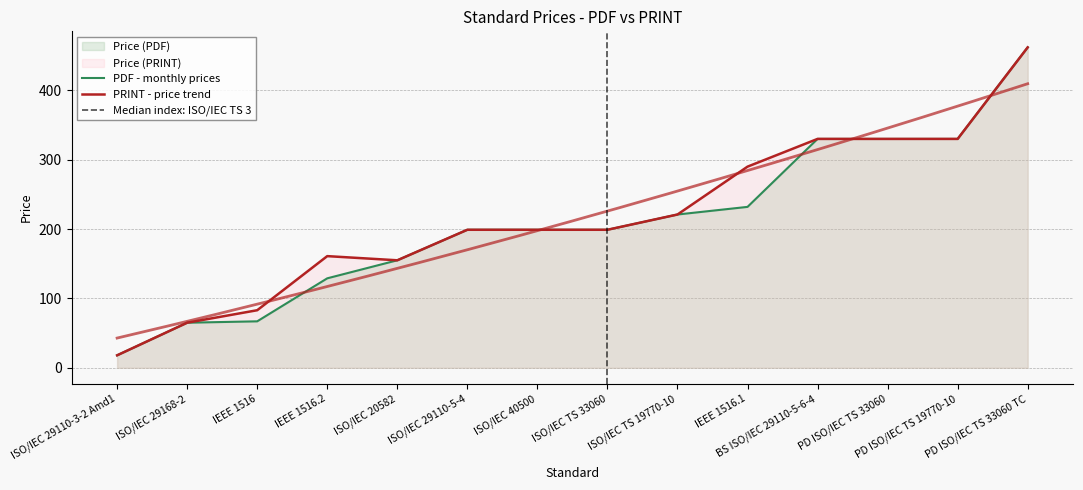

What is the sum of all Price (PDF) values?

2936